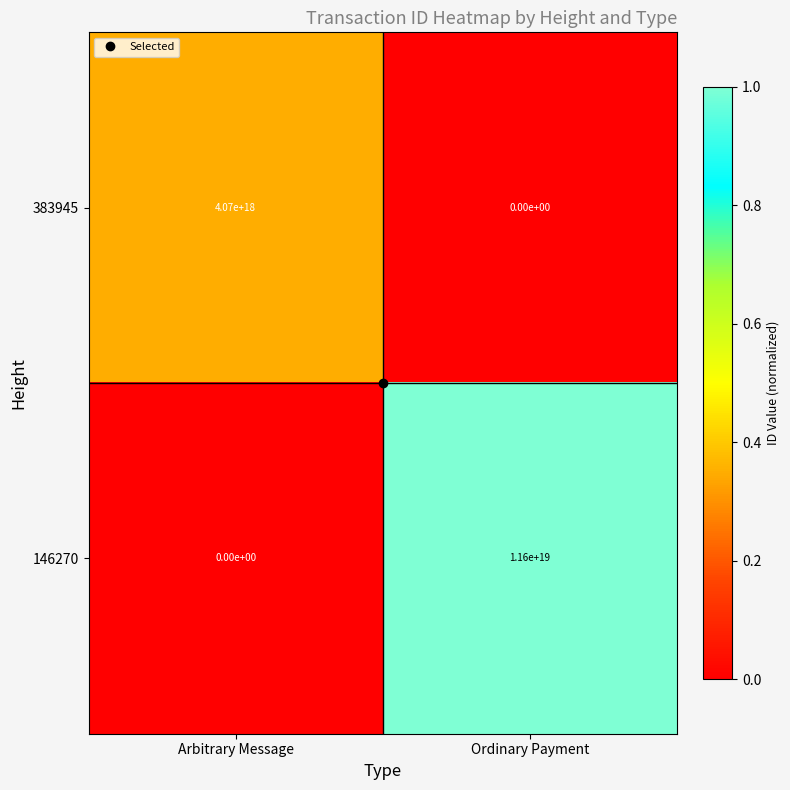

Between Arbitrary Message and Ordinary Payment, which series saw the biggest shift?

146270